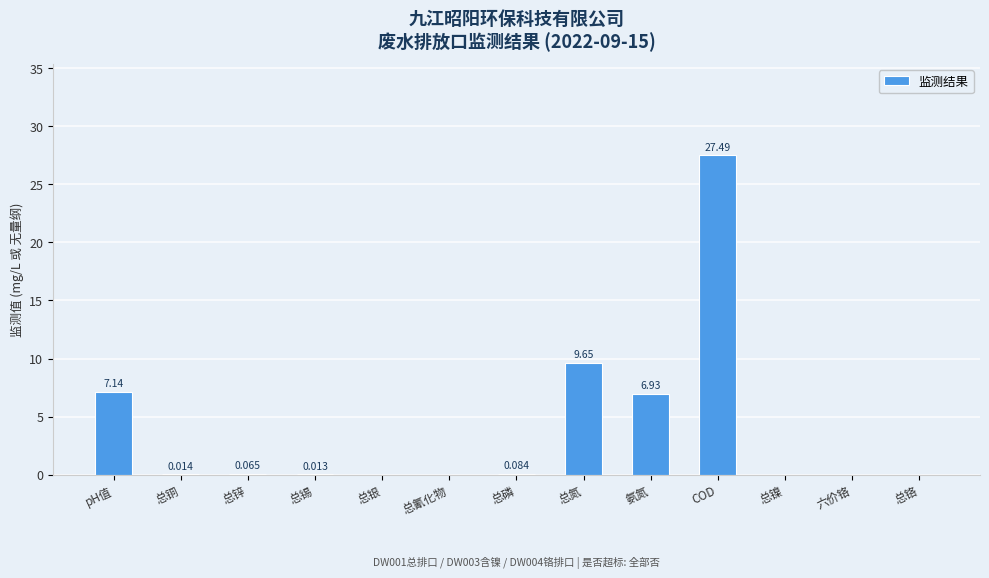

At which label is the value closest to 13?

总氮